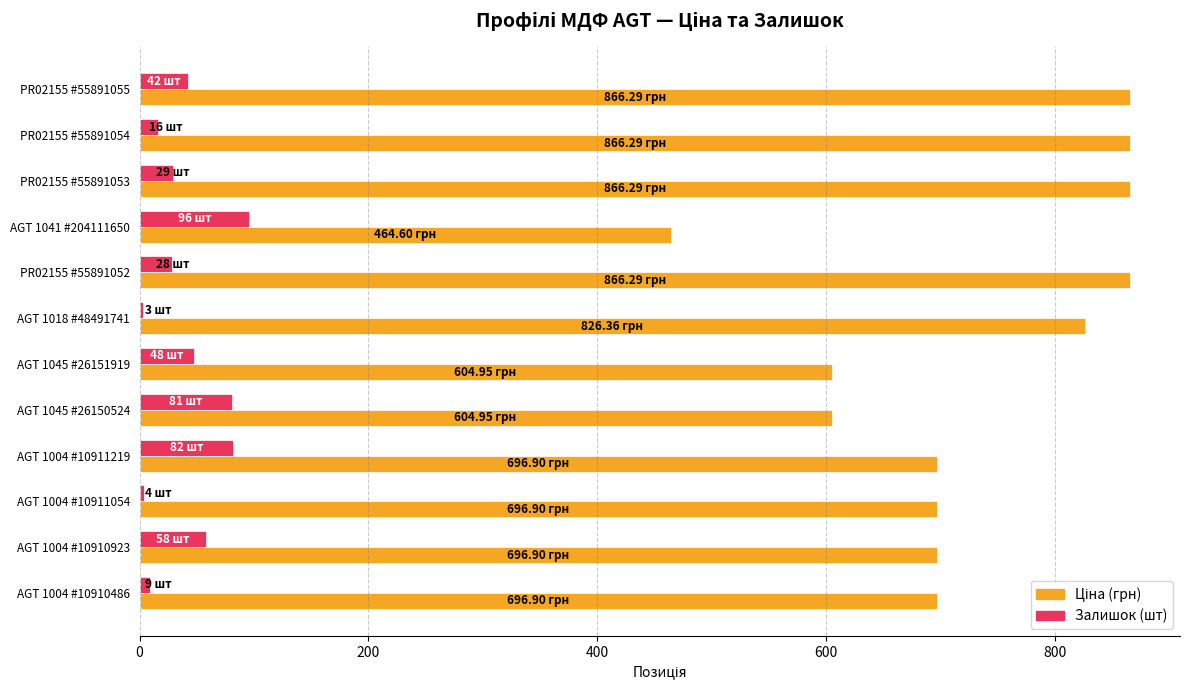

What is the total value across all series at AGT 1004 #10910923?

754.9